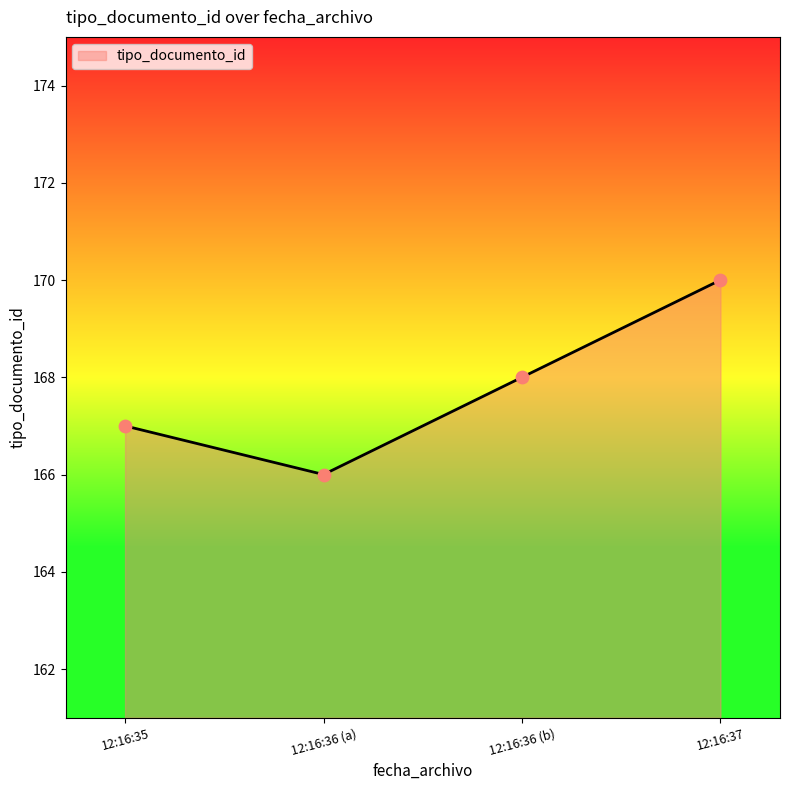

Which has a higher value, 12:16:36 (b) or 12:16:36 (a)?

12:16:36 (b)